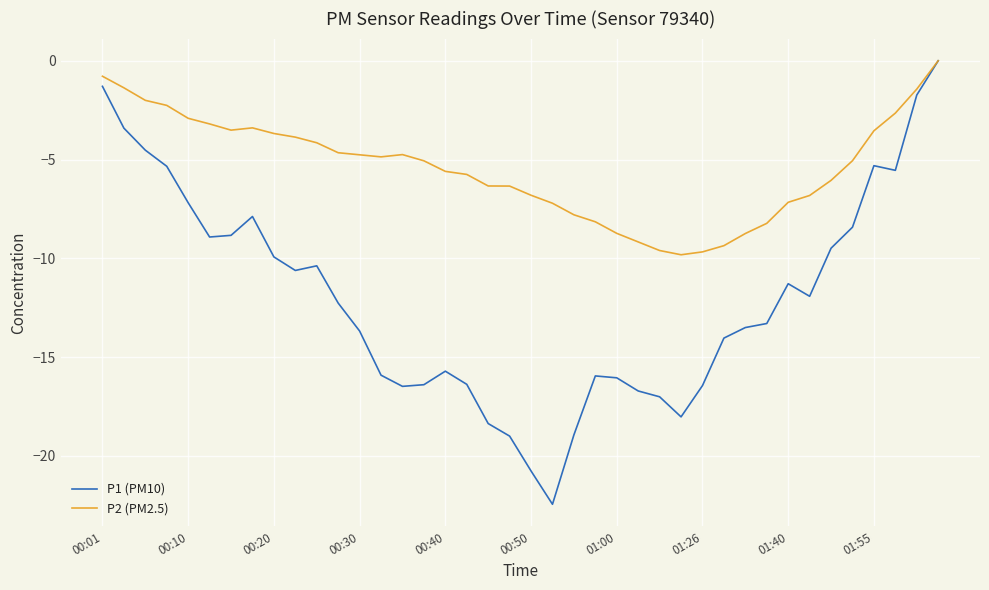

Which series has the largest range (max minus min)?

P1 (PM10)